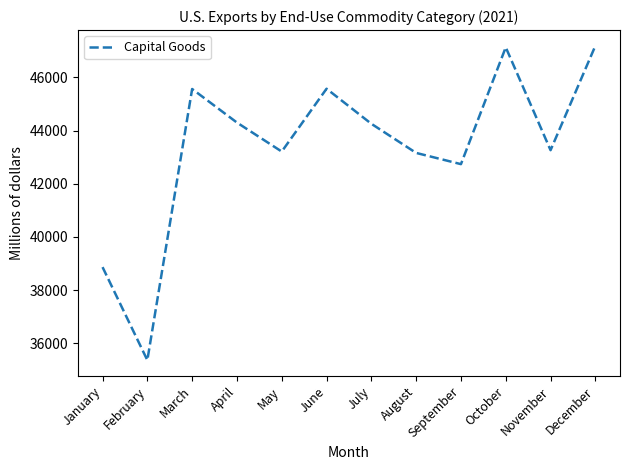

How many distinct data groups are displayed?

1